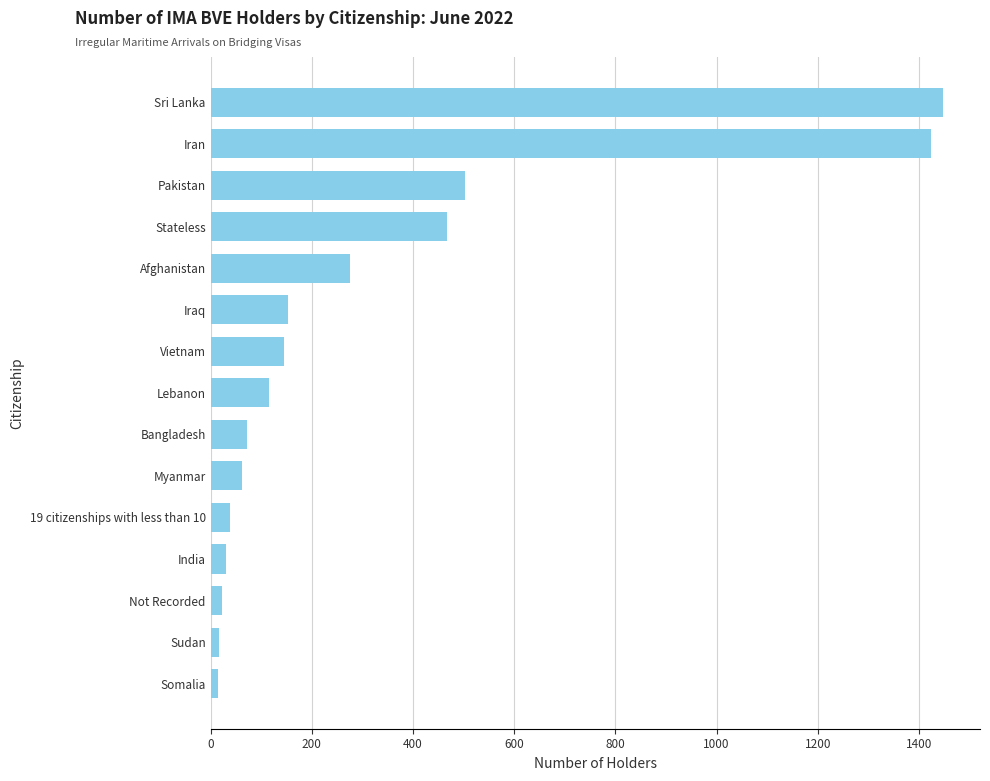

The chart shows a value of 154 at Iraq. True or false?

True